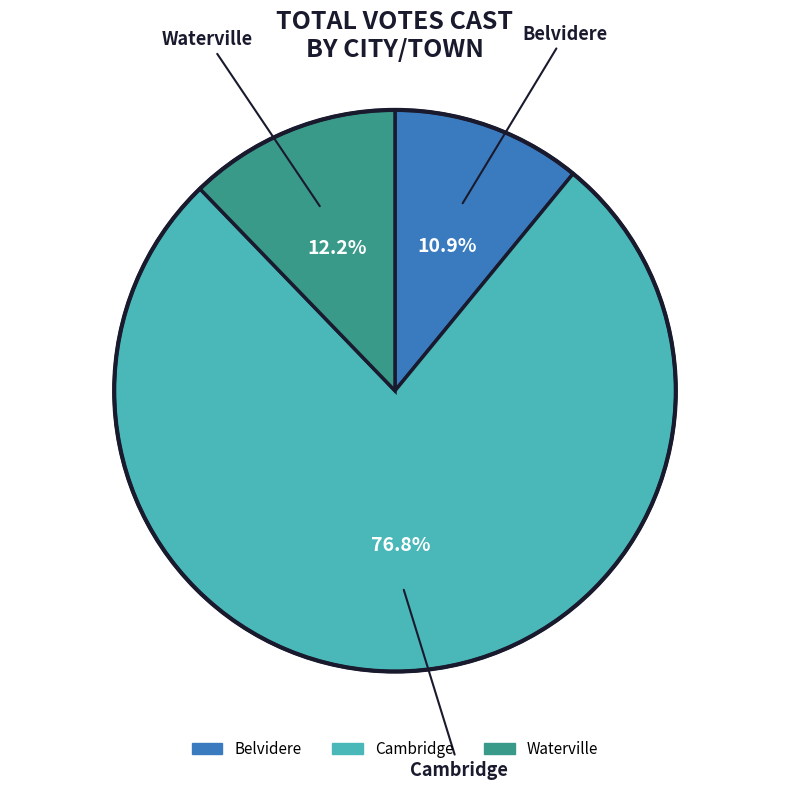

Which has a higher value, Cambridge or Waterville?

Cambridge